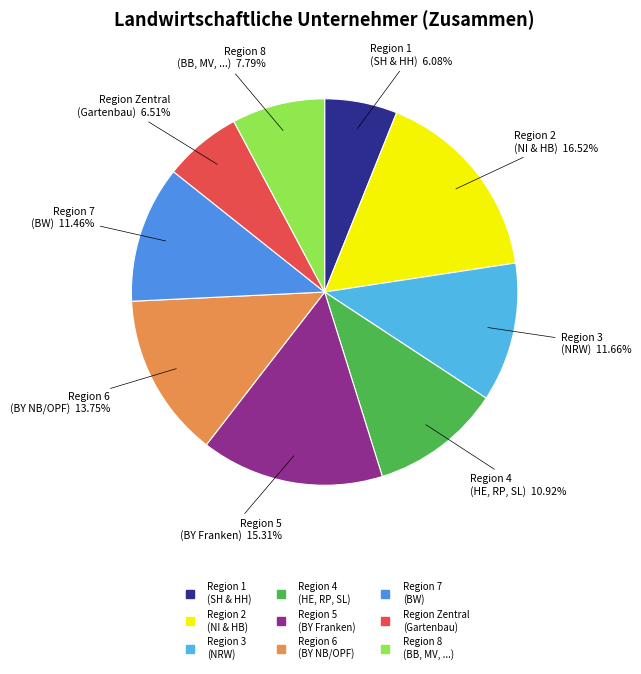

Does any single category account for the majority?

No